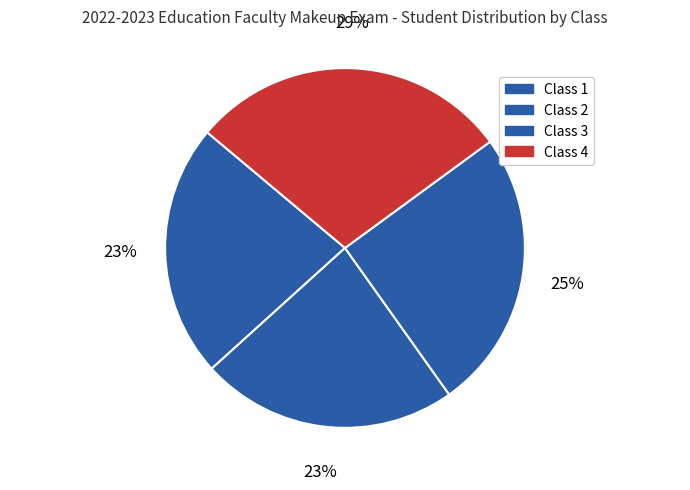

How many slices are in this pie chart?

4